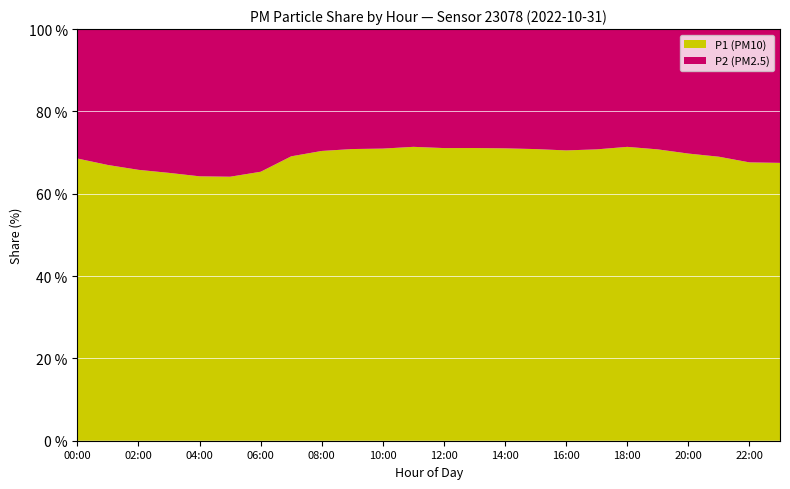

The P1 (PM10) series shows 112.7 at 10:00. True or false?

False